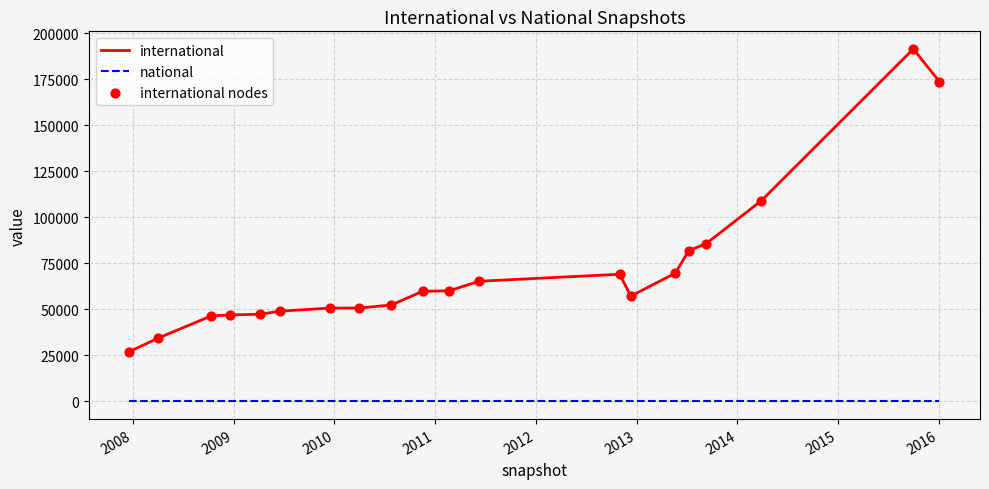

True or false: international and national cross at least once.

False